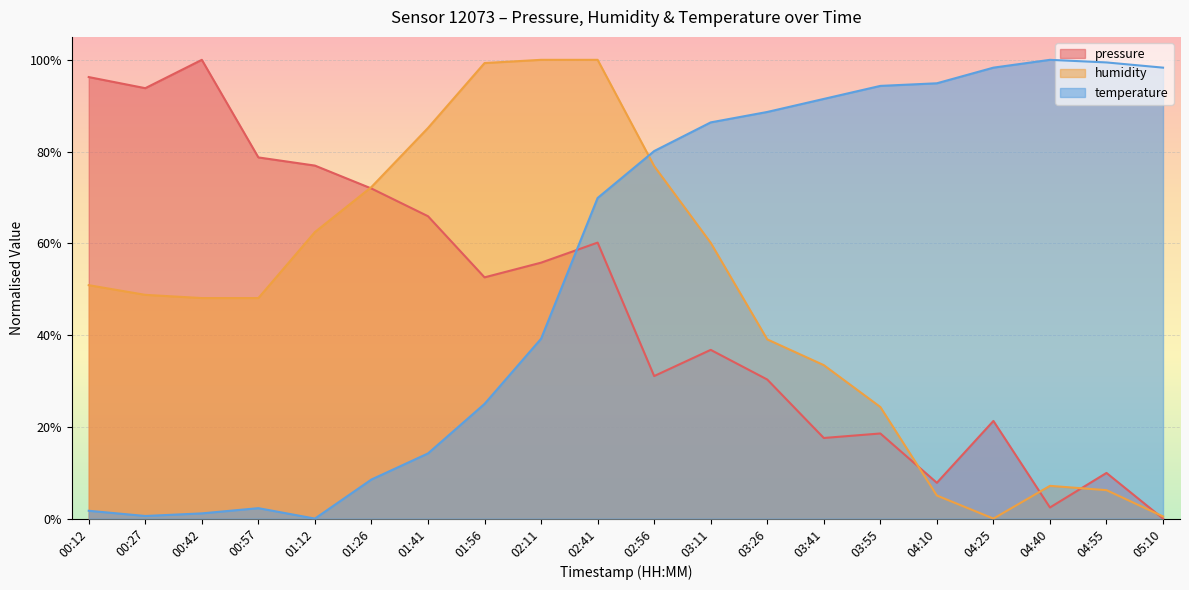

In humidity, how many points are lower than both neighbors (excluding endpoints)?

1